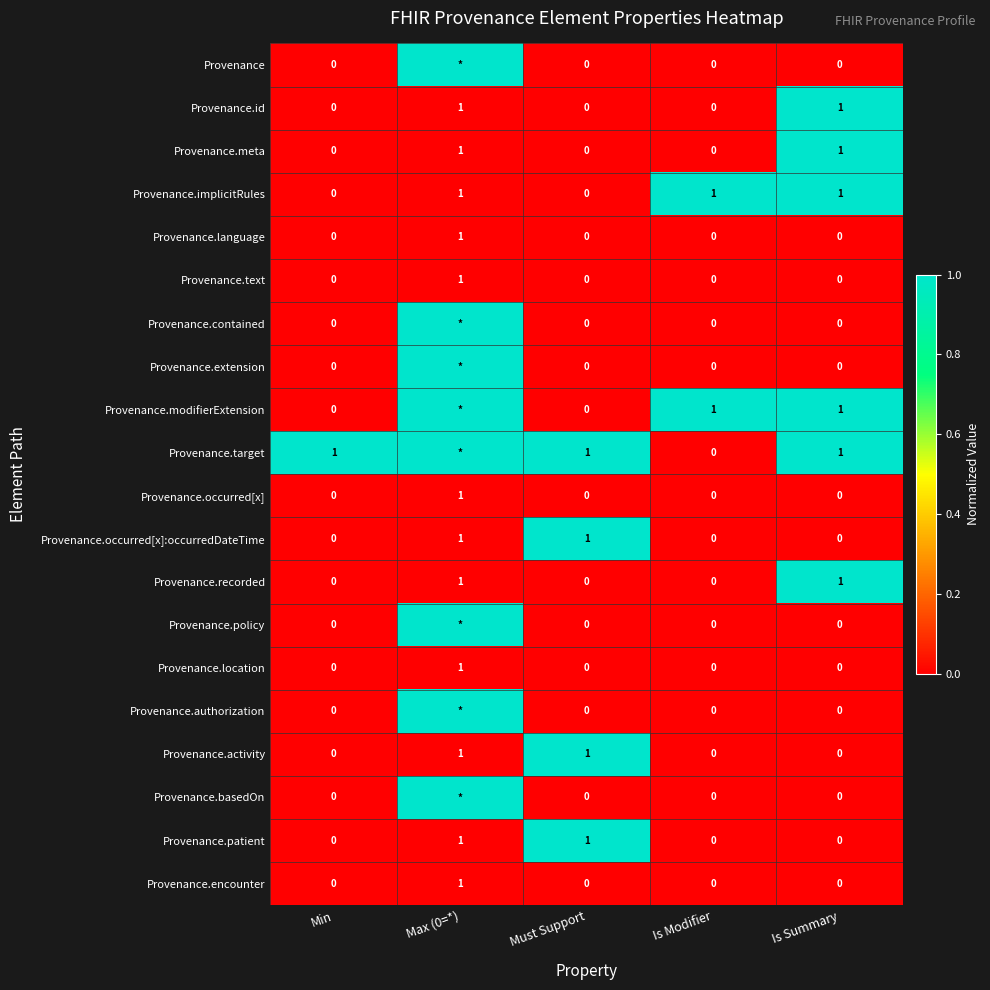

Is it true that Provenance.language equals 2 at Max (0=*)?

False